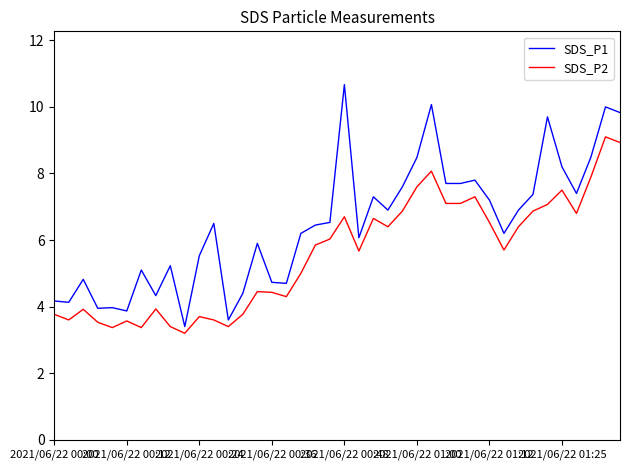

Which series has the widest spread of values?

SDS_P1